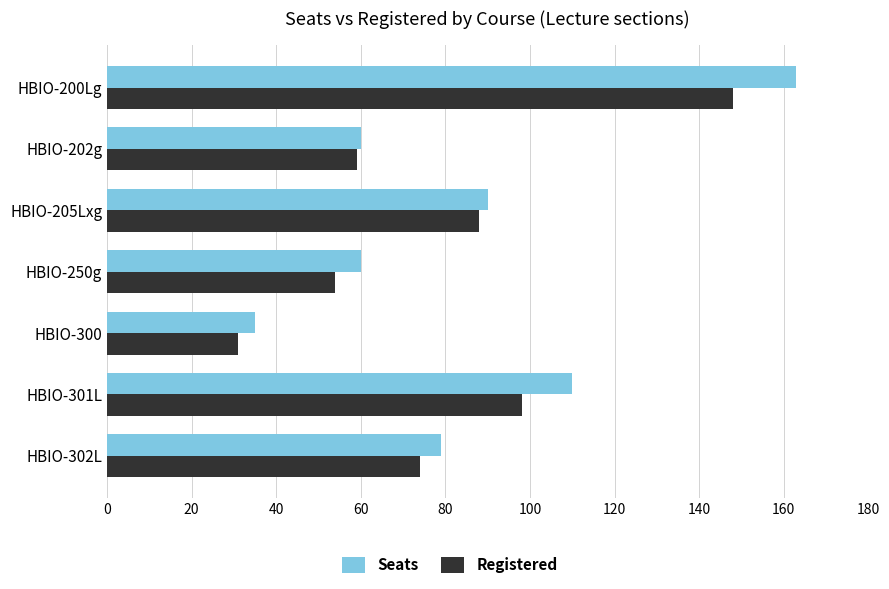

Is the value of Seats at HBIO-200Lg greater than the value of Registered at HBIO-250g?

Yes